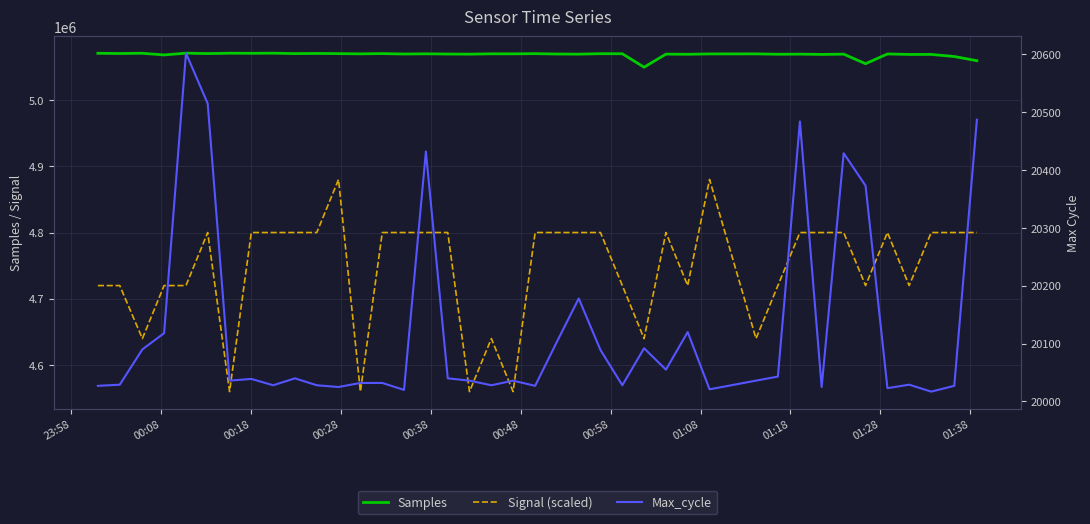

What is the difference between the maximum and minimum values in the Samples series?

21150